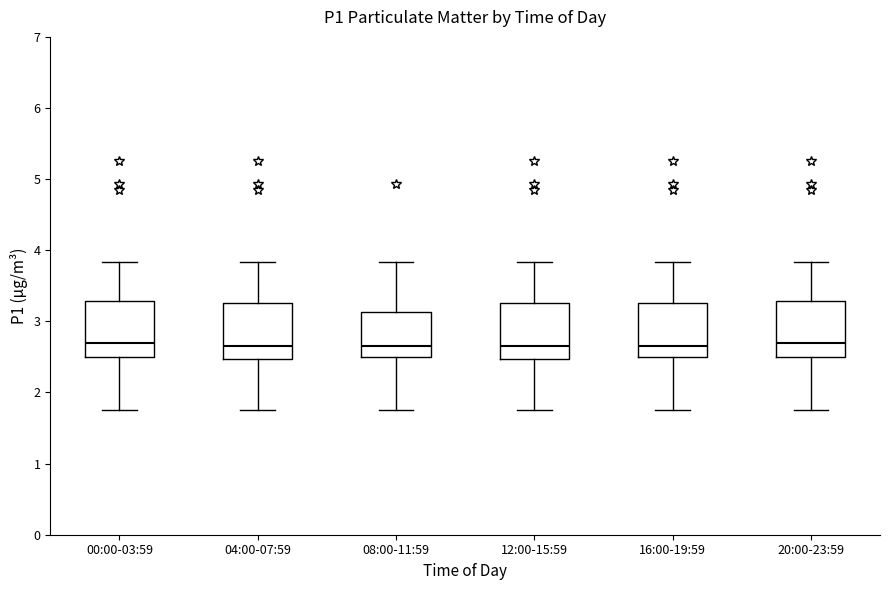

Where does the median line of the box for 00:00-03:59 sit on the y-axis? The values are not printed on the chart, so give them approximately, as read against the axis.

2.7